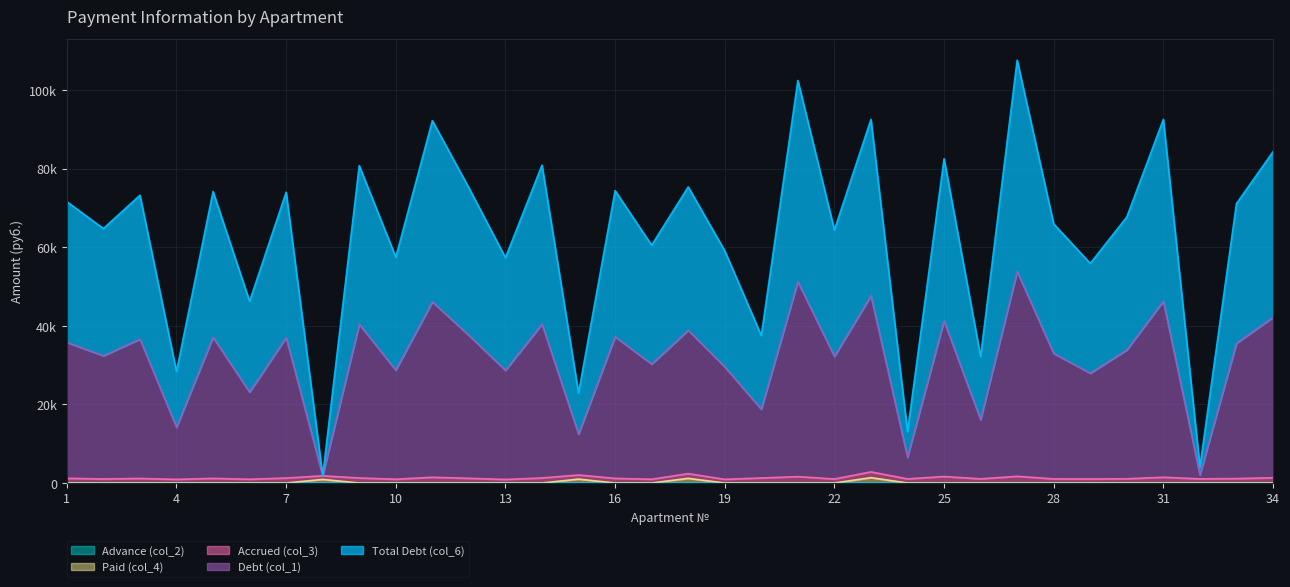

Does the chart display data point markers on the line(s)?

No